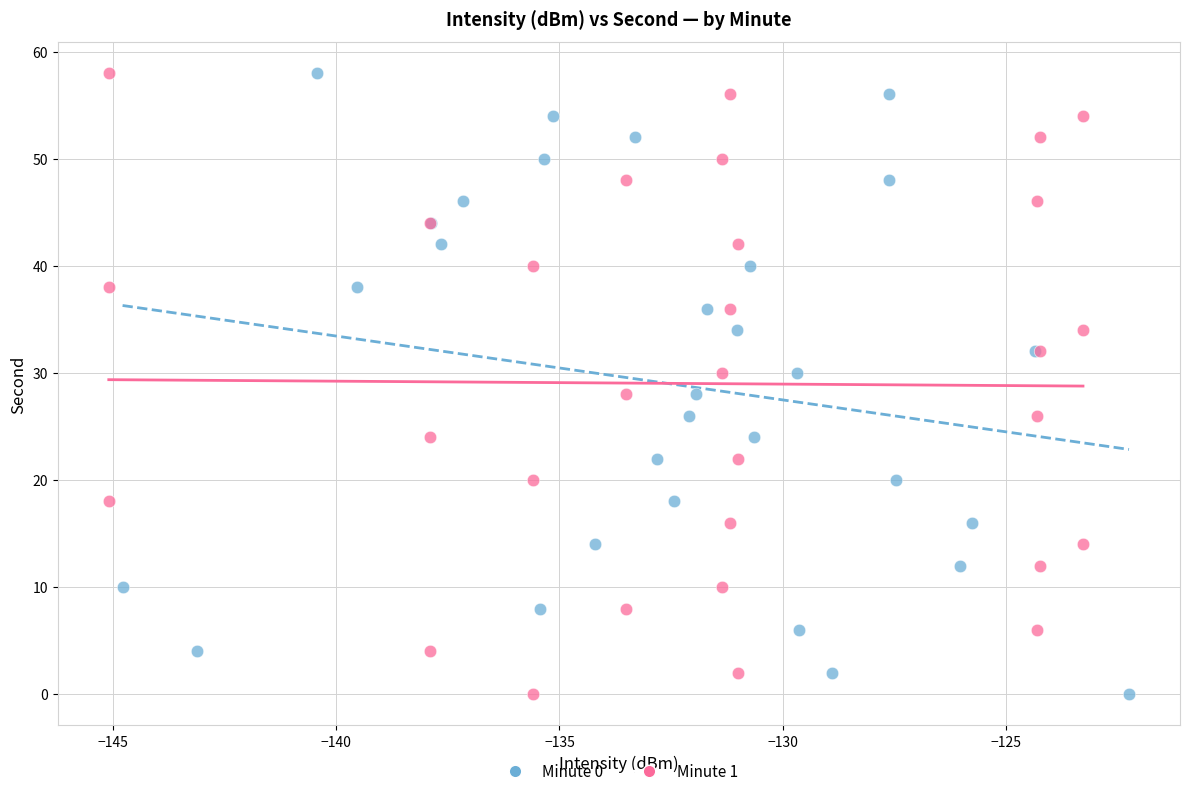

What are all the series names shown in the legend?

Minute 0, Minute 1